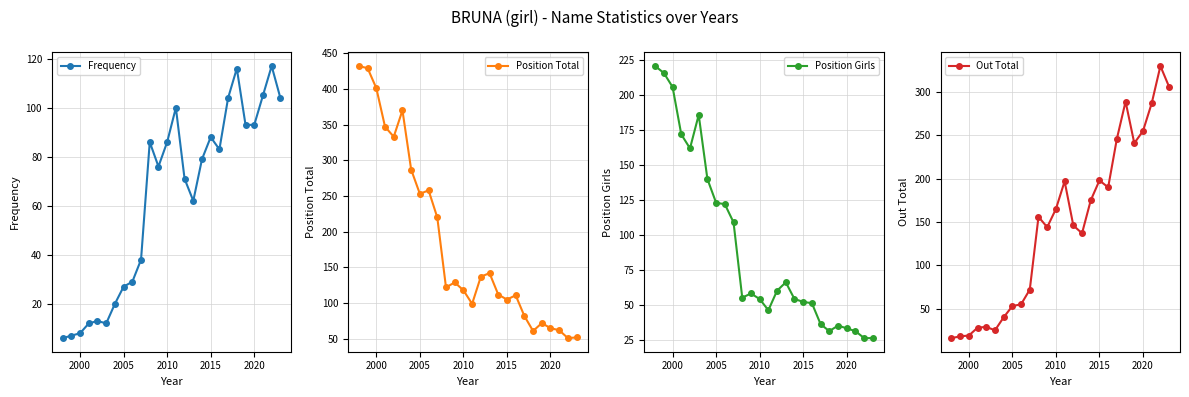

What is the average value of the Out Total series?

147